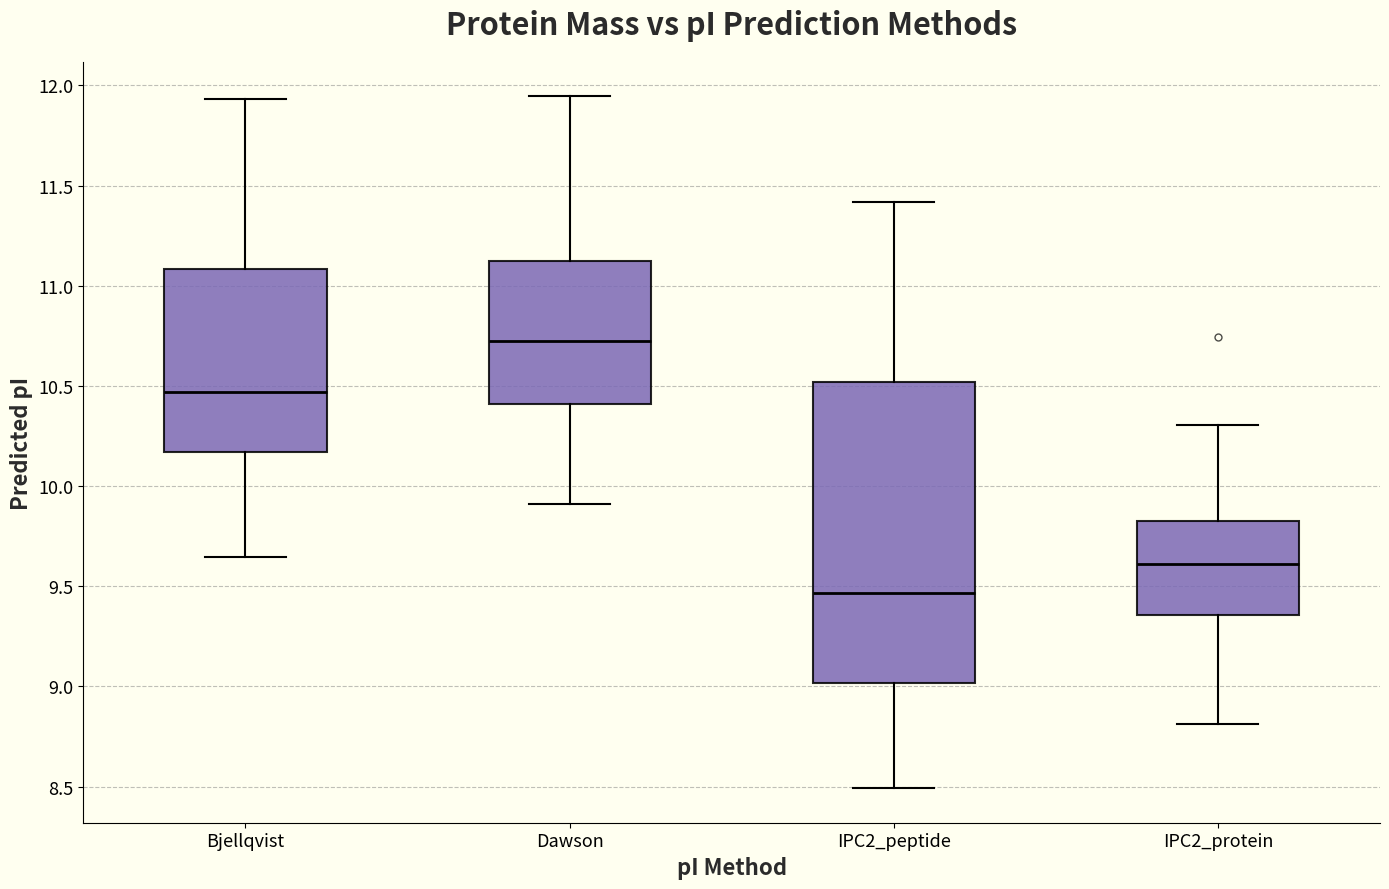

Which box's median line is the lowest?

IPC2_peptide